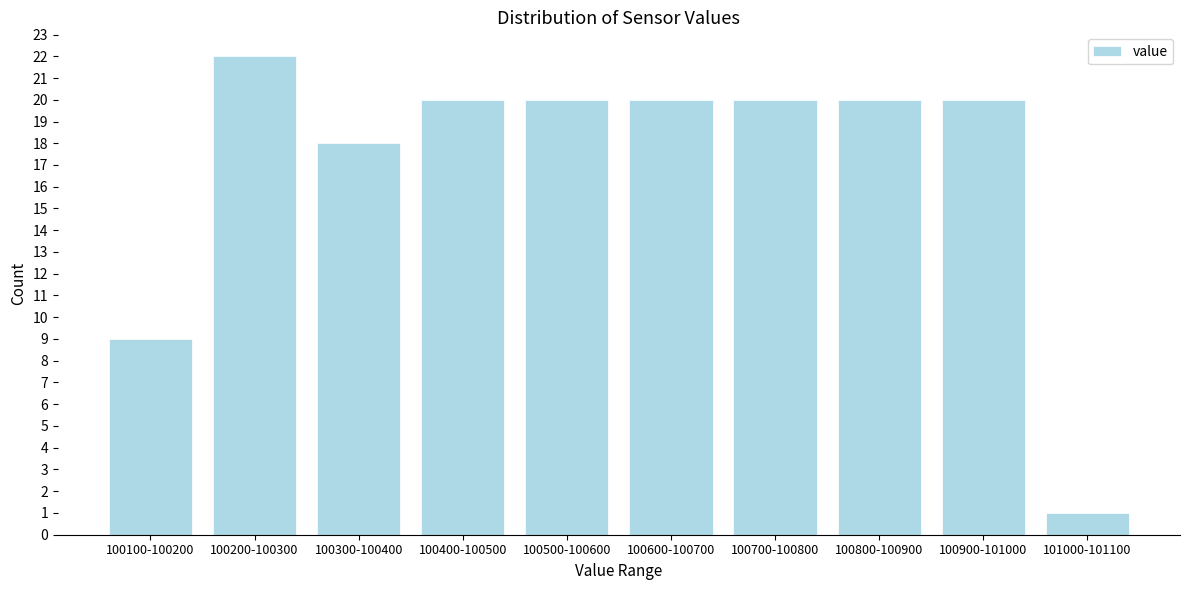

Reading left to right, extract all data points from this chart.

100100-100200=9	100200-100300=22	100300-100400=18	100400-100500=20	100500-100600=20	100600-100700=20	100700-100800=20	100800-100900=20	100900-101000=20	101000-101100=1